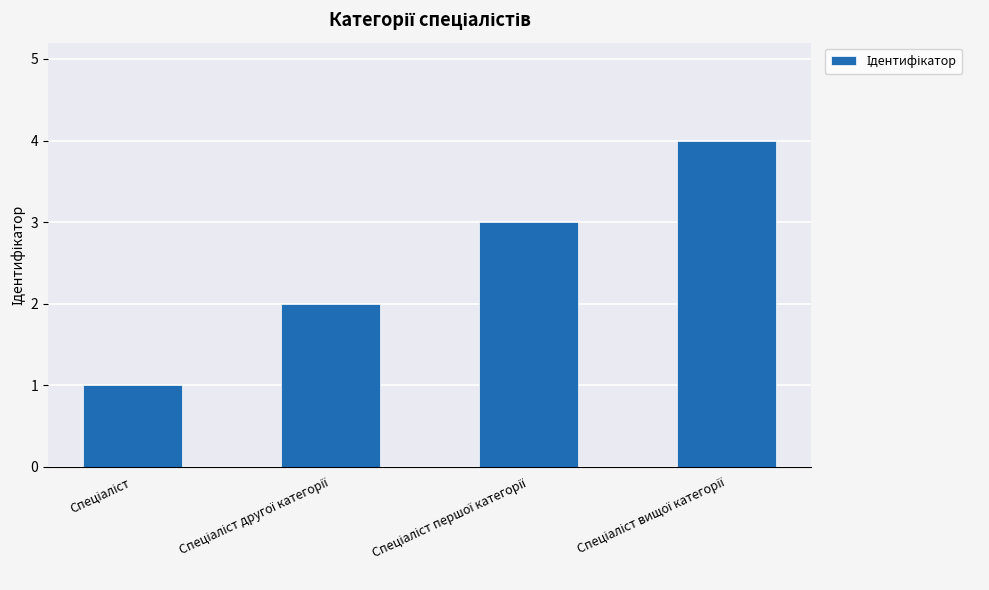

What is the difference between the maximum and minimum values?

3